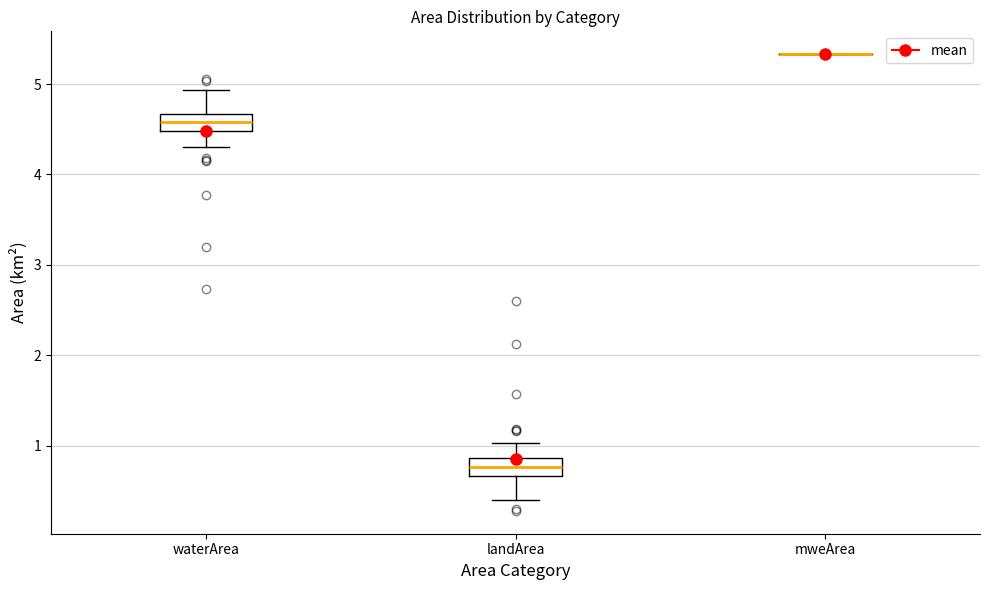

Reading left to right, read every box against the y-axis: the position of its median line, the range the box covers, and the ends of its whiskers. The values are not printed on the chart, so give them approximately, as read against the axis.

waterArea: median 4.6, box 4.5 to 4.7, whiskers 4.3 to 4.9
landArea: median 0.8, box 0.7 to 0.9, whiskers 0.4 to 1.0
mweArea: box collapsed to a line at 5.3, whiskers 5.3 to 5.3